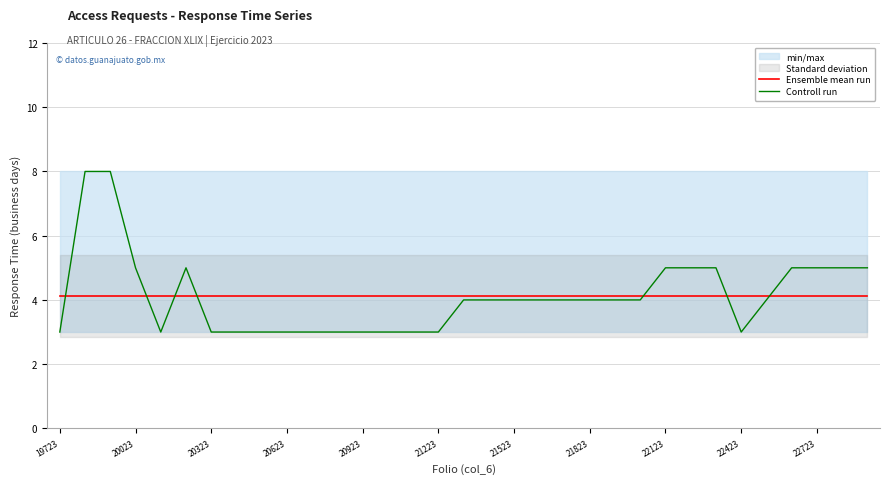

How many times do Controll run and Ensemble mean run cross each other?

7